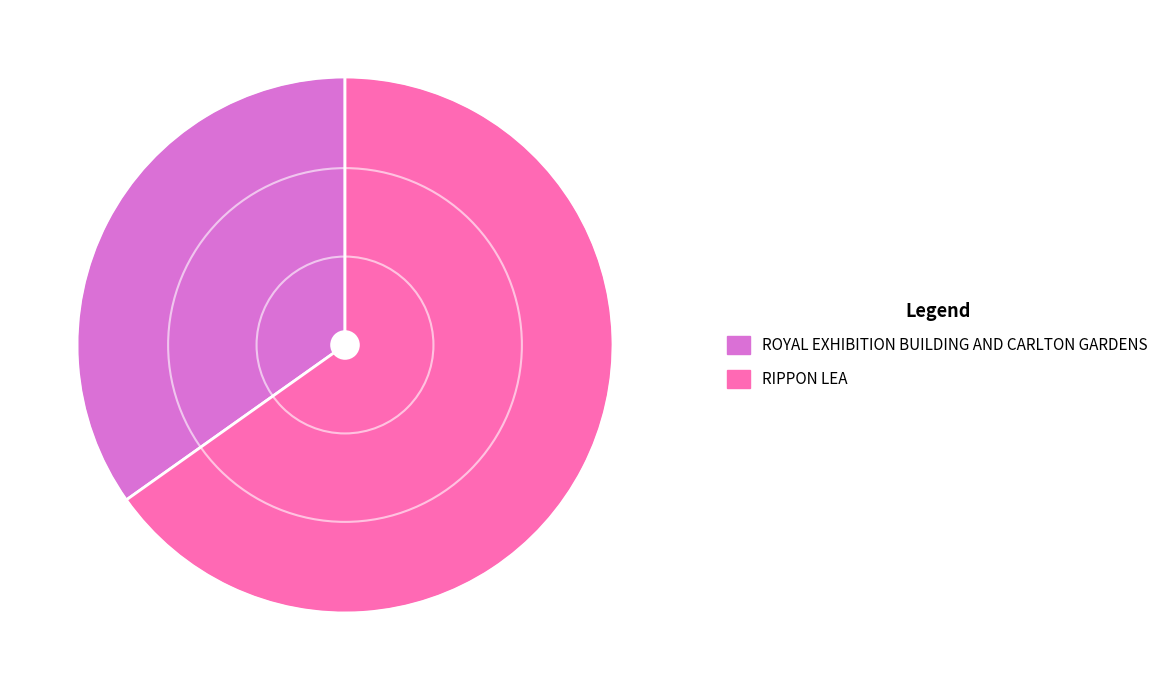

Does RIPPON LEA represent more than half of the total?

Yes